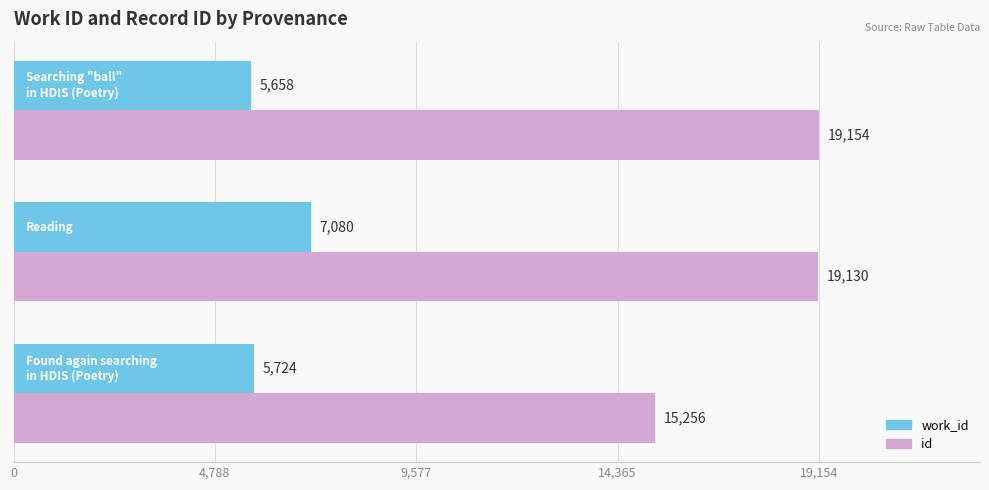

What is the highest value of the id series?

19154